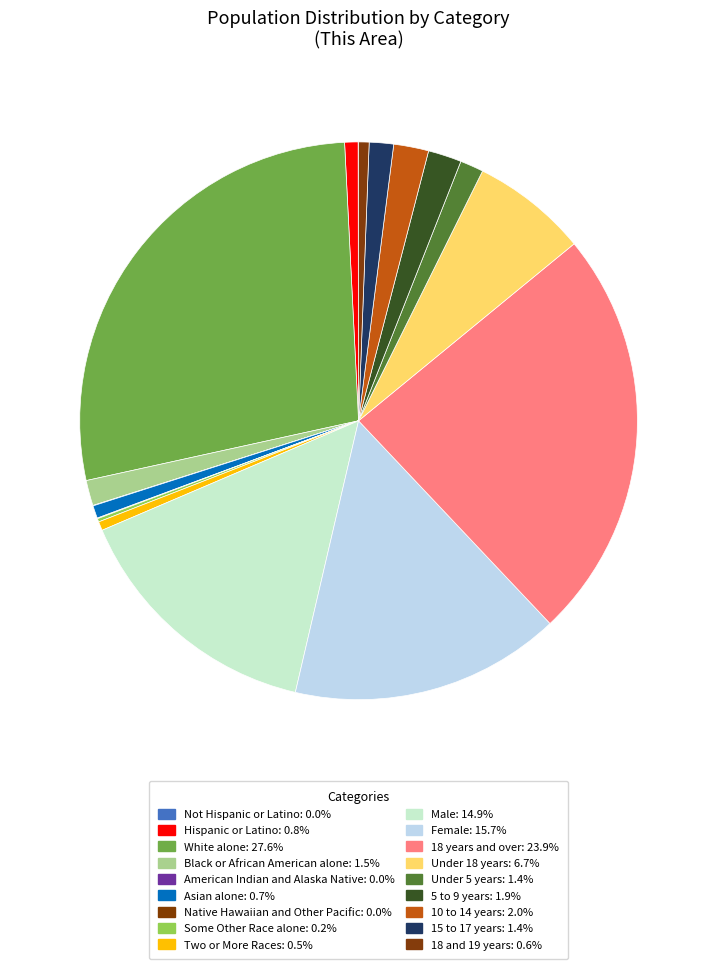

To the nearest percent, what portion does 15 to 17 years represent?

1%